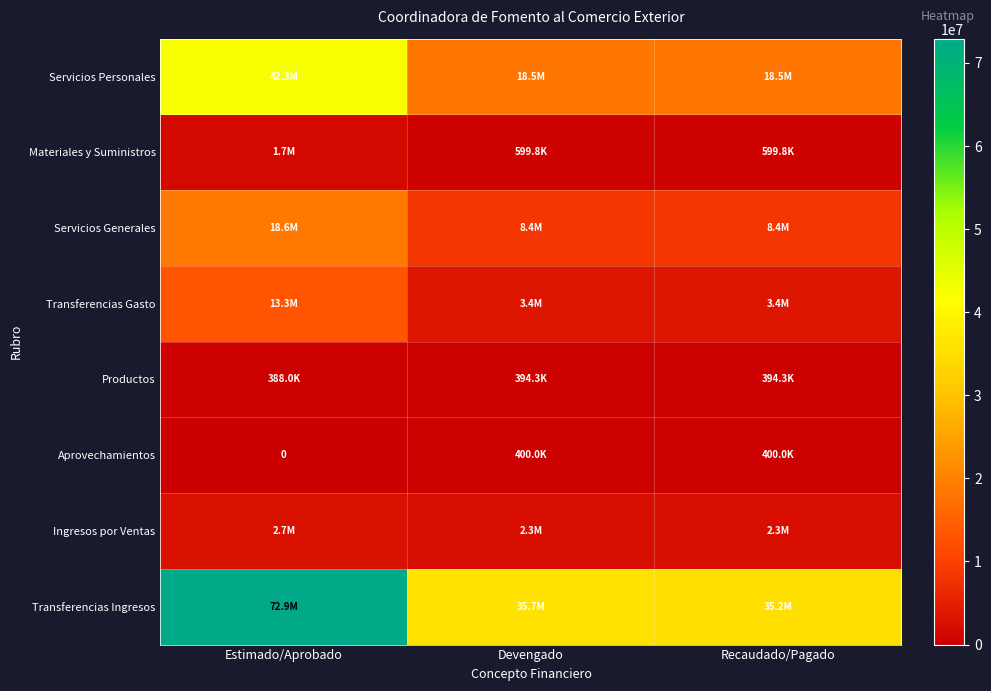

The value of Ingresos por Ventas at Devengado is 3970361.5. True or false?

False